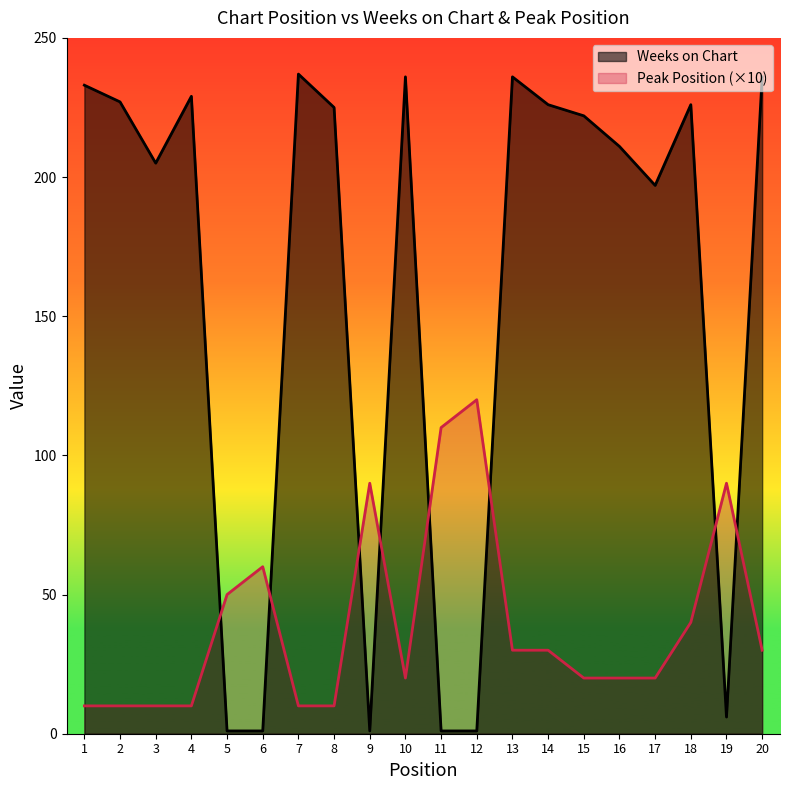

Read the Peak Position value at 5, to the nearest 10.

50